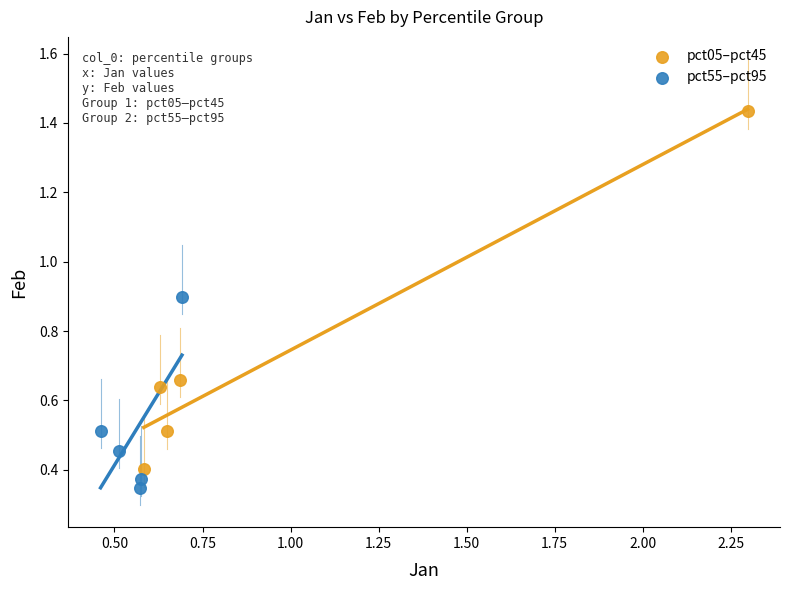

Which series contains the lowest Y value?

pct55–pct95